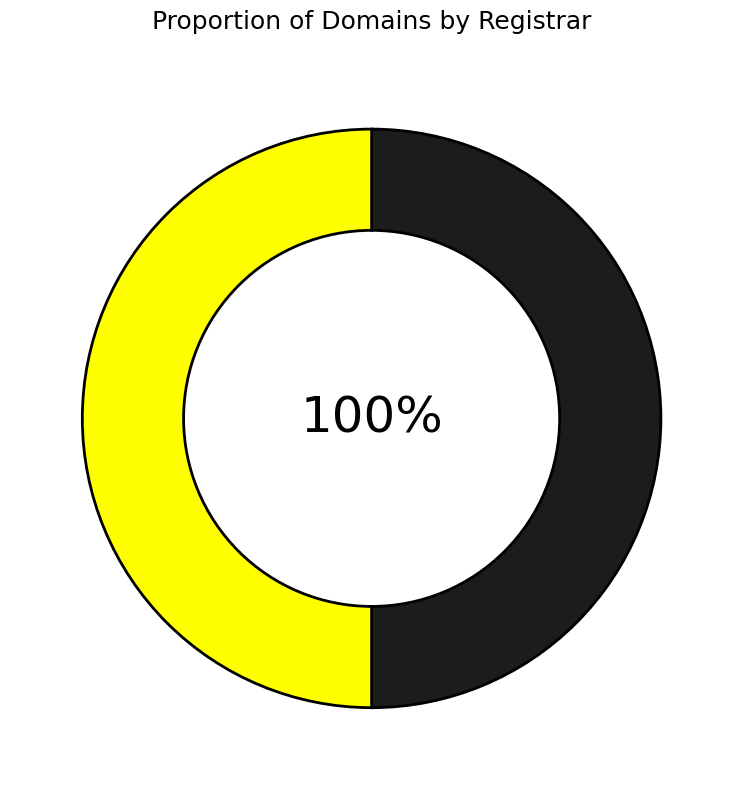

Combined, do Other and SCOR SE account for over 50%?

Yes